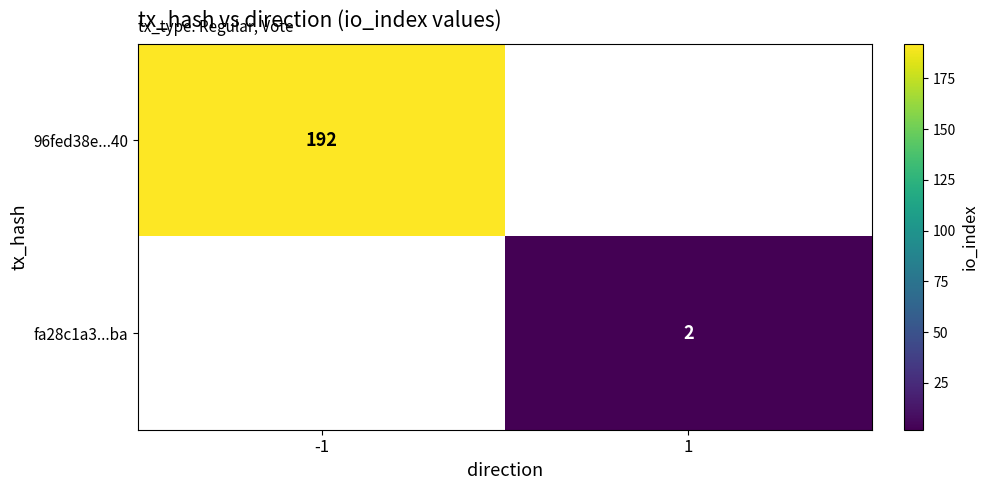

Is the value of 96fed38e...40 at -1 greater than the value of fa28c1a3...ba at 1?

Yes